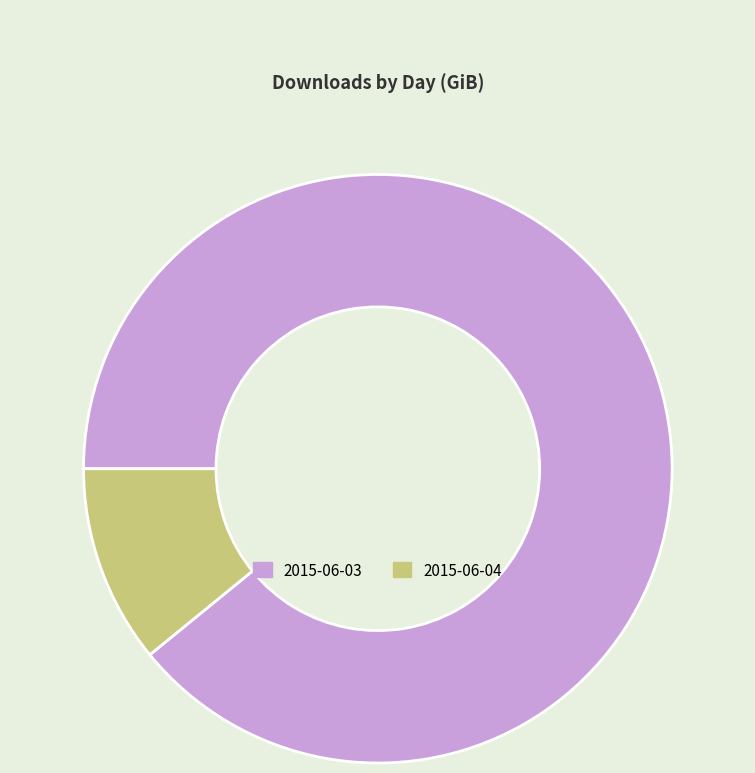

Which has a higher value, 2015-06-03 or 2015-06-04?

2015-06-03